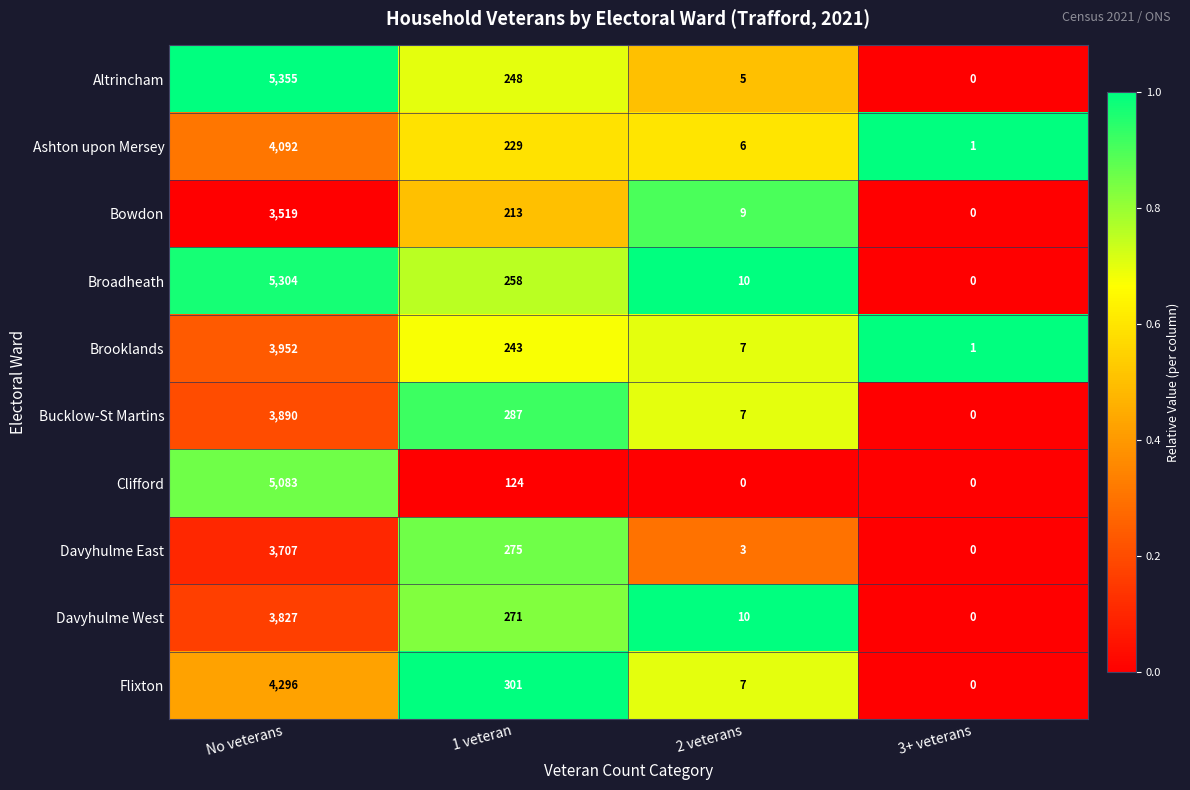

What is the sum of the Ashton upon Mersey values at No veterans and 3+ veterans?

4093